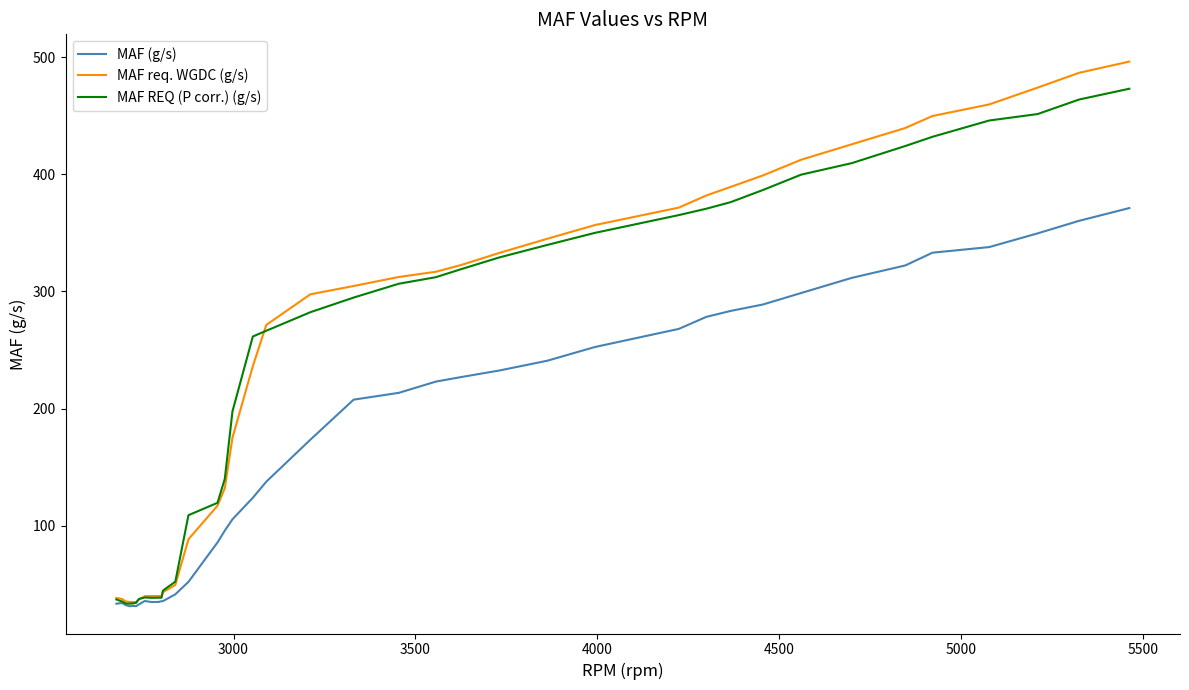

Which series has the largest range (max minus min)?

MAF req. WGDC (g/s)